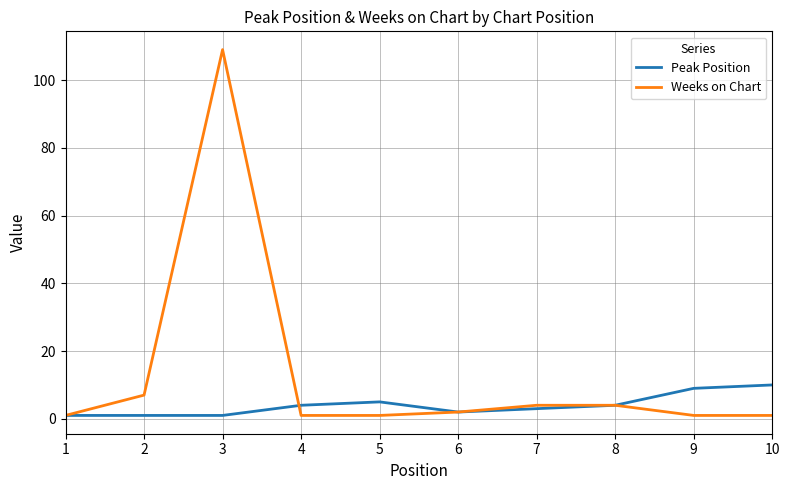

How many lines are shown in the chart?

2